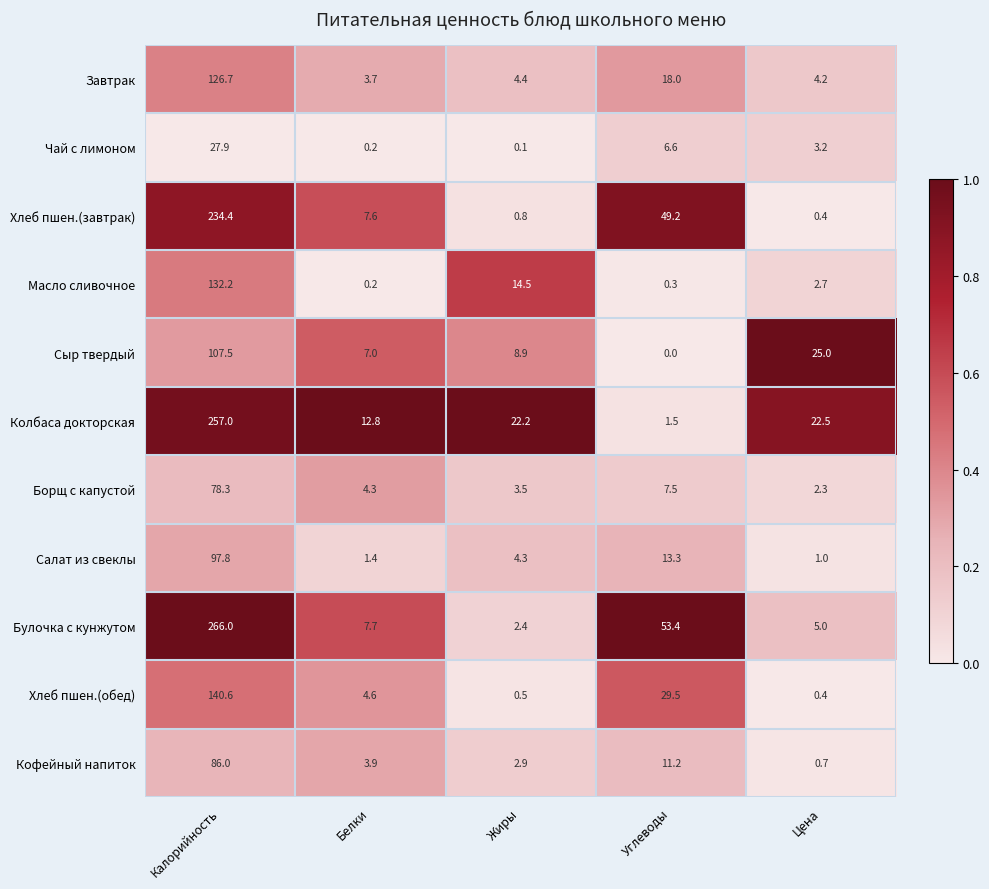

Is the value of Хлеб пшен.(завтрак) at Цена greater than the value of Кофейный напиток at Калорийность?

No